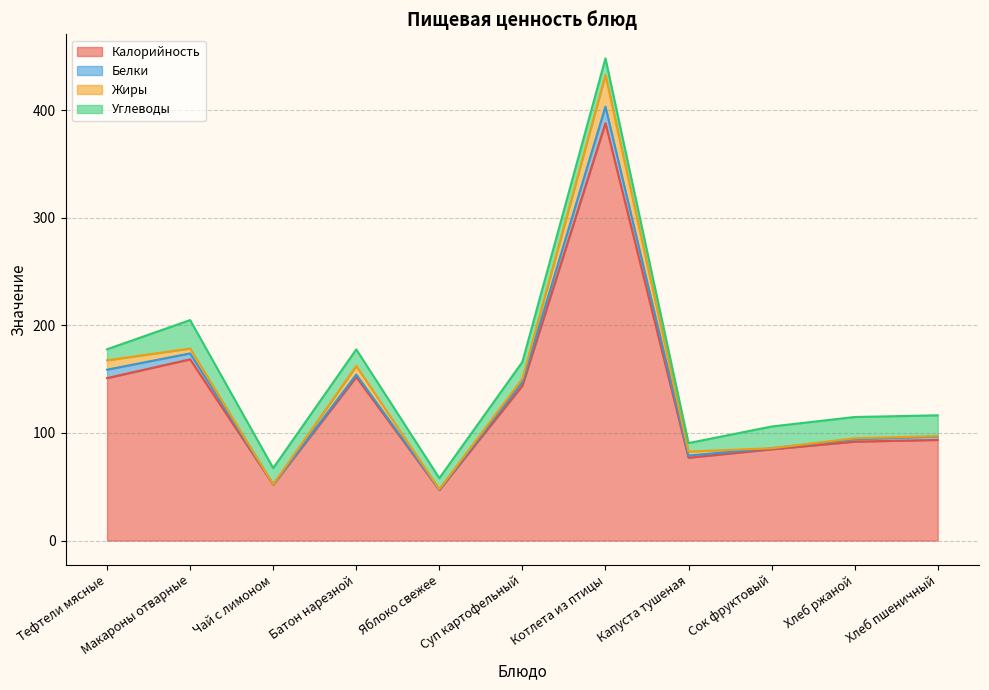

Does the chart display data point markers on the line(s)?

No